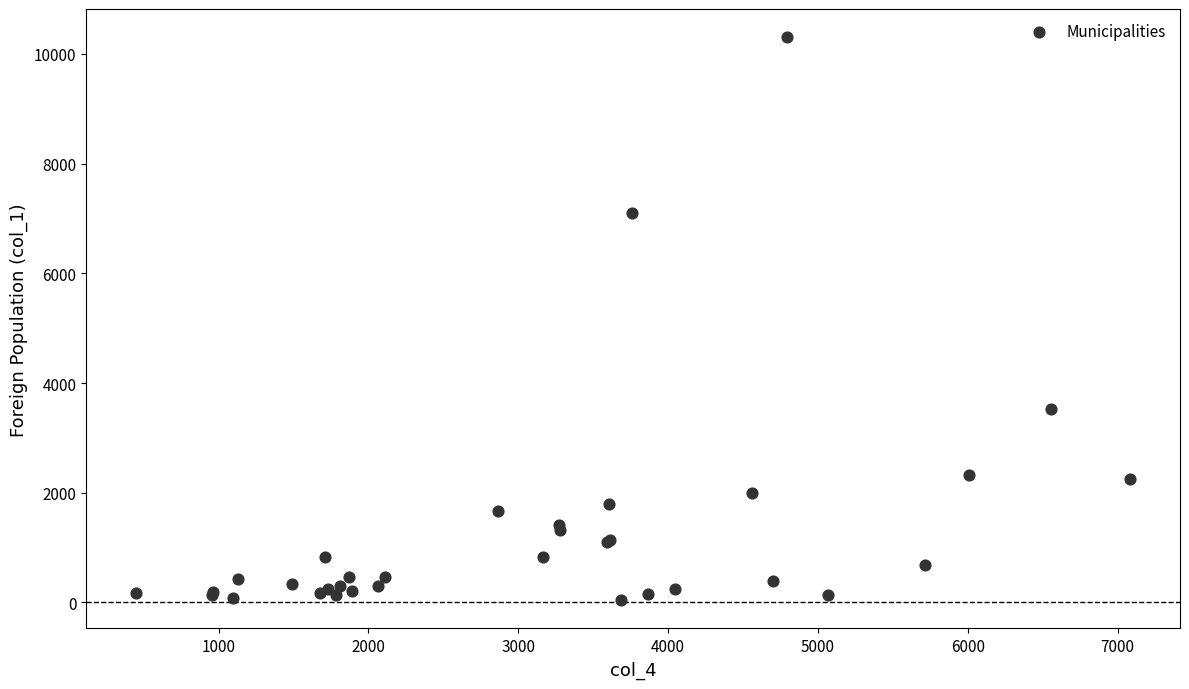

What Y value in the scatter plot is closest to 5172?

3526